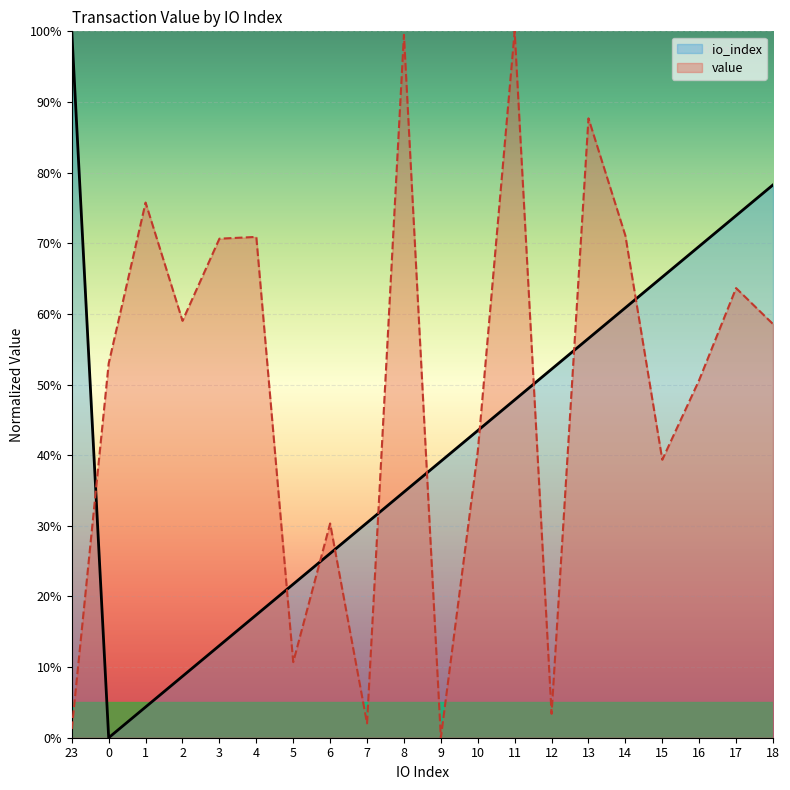

Reading left to right, what are all the values shown in this chart?

io_index: 23=100.0	0=0.0	1=4.3	2=8.7	3=13.0	4=17.4	5=21.7	6=26.1	7=30.4	8=34.8	9=39.1	10=43.5	11=47.8	12=52.2	13=56.5	14=60.9	15=65.2	16=69.6	17=73.9	18=78.3
value: 23=1.2	0=53.0	1=75.8	2=59.0	3=70.6	4=70.9	5=10.7	6=30.3	7=2.0	8=99.5	9=0.0	10=40.5	11=100.0	12=3.4	13=87.7	14=71.1	15=39.4	16=50.6	17=63.6	18=58.6